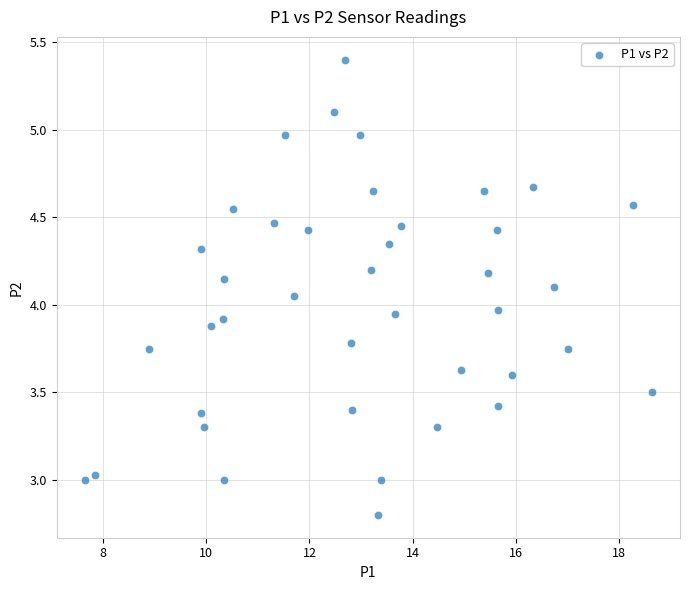

What is the range of X values (max minus min)?

11.0